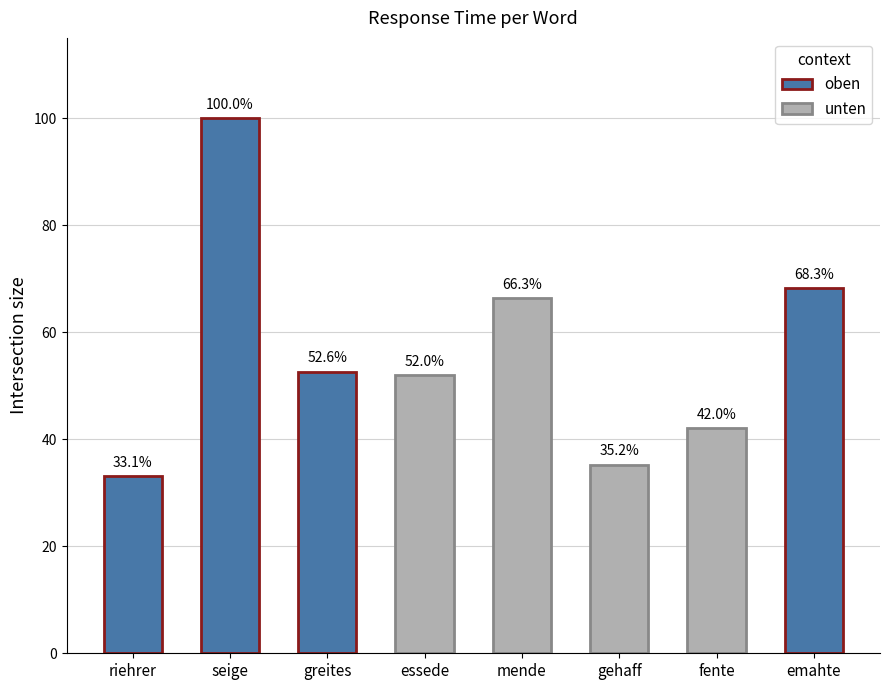

Reading left to right, what are all the values shown in this chart?

33.1	100.0	52.6	52.0	66.3	35.2	42.0	68.3